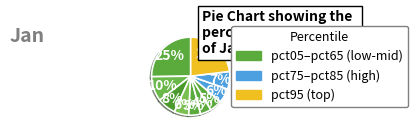

How many slices are in this pie chart?

10